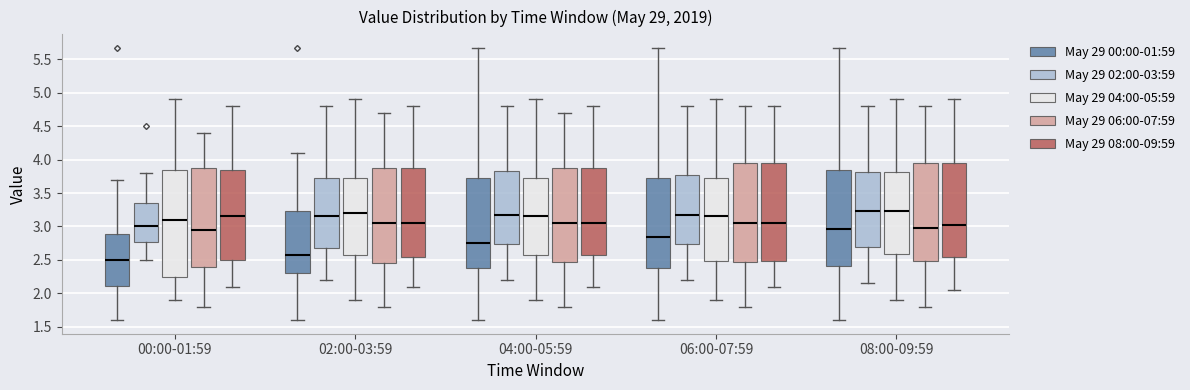

Reading left to right, transcribe this box plot: for each box, give where its median line is, the range the box spans, and where its two whiskers end, as read against the y-axis. The values are not printed on the chart, so give them approximately, as read against the axis.

00:00-01:59 (May 29 00:00-01:59): median 2.50, box 2.10 to 2.90, whiskers 1.60 to 3.70
00:00-01:59 (May 29 02:00-03:59): median 3.00, box 2.80 to 3.35, whiskers 2.50 to 3.80
00:00-01:59 (May 29 04:00-05:59): median 3.10, box 2.25 to 3.85, whiskers 1.90 to 4.90
00:00-01:59 (May 29 06:00-07:59): median 2.95, box 2.40 to 3.90, whiskers 1.80 to 4.40
00:00-01:59 (May 29 08:00-09:59): median 3.15, box 2.50 to 3.85, whiskers 2.10 to 4.80
02:00-03:59 (May 29 00:00-01:59): median 2.60, box 2.30 to 3.25, whiskers 1.60 to 4.10
02:00-03:59 (May 29 02:00-03:59): median 3.15, box 2.70 to 3.75, whiskers 2.20 to 4.80
02:00-03:59 (May 29 04:00-05:59): median 3.20, box 2.60 to 3.75, whiskers 1.90 to 4.90
02:00-03:59 (May 29 06:00-07:59): median 3.05, box 2.45 to 3.90, whiskers 1.80 to 4.70
02:00-03:59 (May 29 08:00-09:59): median 3.05, box 2.55 to 3.90, whiskers 2.10 to 4.80
04:00-05:59 (May 29 00:00-01:59): median 2.75, box 2.40 to 3.75, whiskers 1.60 to 5.65
04:00-05:59 (May 29 02:00-03:59): median 3.20, box 2.75 to 3.85, whiskers 2.20 to 4.80
04:00-05:59 (May 29 04:00-05:59): median 3.15, box 2.60 to 3.75, whiskers 1.90 to 4.90
04:00-05:59 (May 29 06:00-07:59): median 3.05, box 2.50 to 3.90, whiskers 1.80 to 4.70
04:00-05:59 (May 29 08:00-09:59): median 3.05, box 2.60 to 3.90, whiskers 2.10 to 4.80
06:00-07:59 (May 29 00:00-01:59): median 2.85, box 2.40 to 3.75, whiskers 1.60 to 5.65
06:00-07:59 (May 29 02:00-03:59): median 3.20, box 2.75 to 3.75, whiskers 2.20 to 4.80
06:00-07:59 (May 29 04:00-05:59): median 3.15, box 2.50 to 3.75, whiskers 1.90 to 4.90
06:00-07:59 (May 29 06:00-07:59): median 3.05, box 2.50 to 3.95, whiskers 1.80 to 4.80
06:00-07:59 (May 29 08:00-09:59): median 3.05, box 2.50 to 3.95, whiskers 2.10 to 4.80
08:00-09:59 (May 29 00:00-01:59): median 2.95, box 2.40 to 3.85, whiskers 1.60 to 5.65
08:00-09:59 (May 29 02:00-03:59): median 3.25, box 2.70 to 3.80, whiskers 2.15 to 4.80
08:00-09:59 (May 29 04:00-05:59): median 3.25, box 2.60 to 3.80, whiskers 1.90 to 4.90
08:00-09:59 (May 29 06:00-07:59): median 3.00, box 2.50 to 3.95, whiskers 1.80 to 4.80
08:00-09:59 (May 29 08:00-09:59): median 3.05, box 2.55 to 3.95, whiskers 2.05 to 4.90